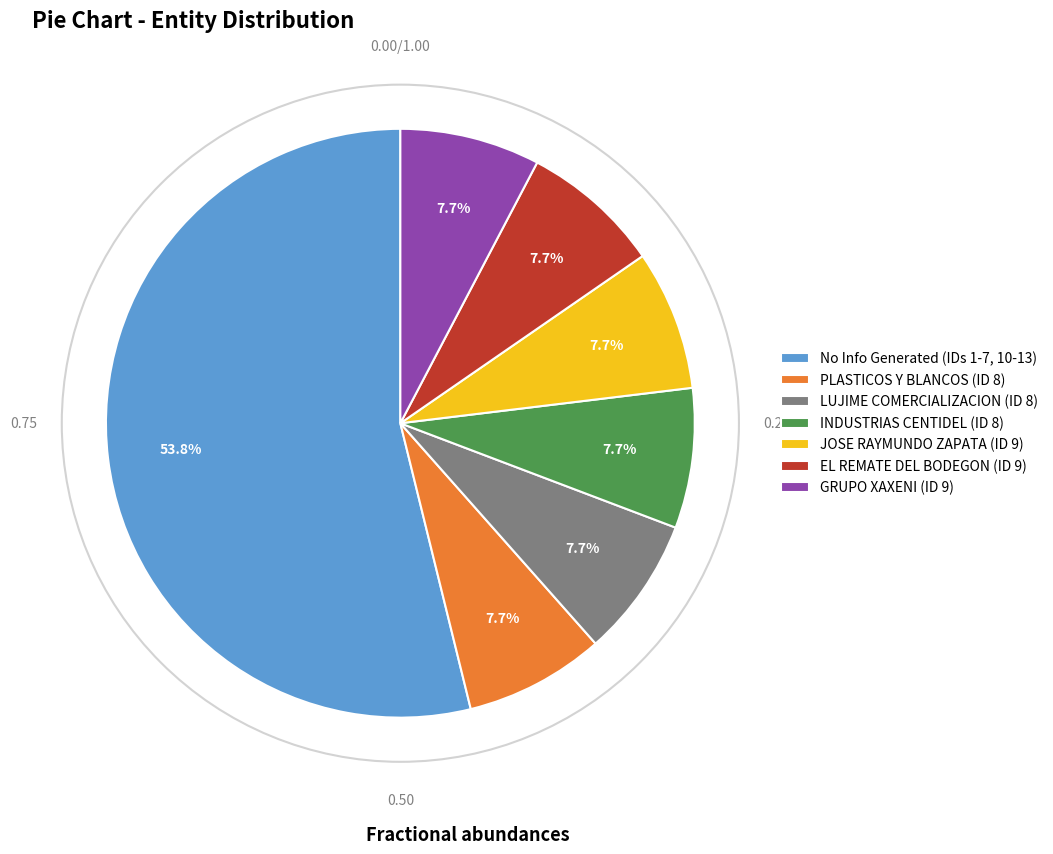

How many segments does this pie chart have?

7